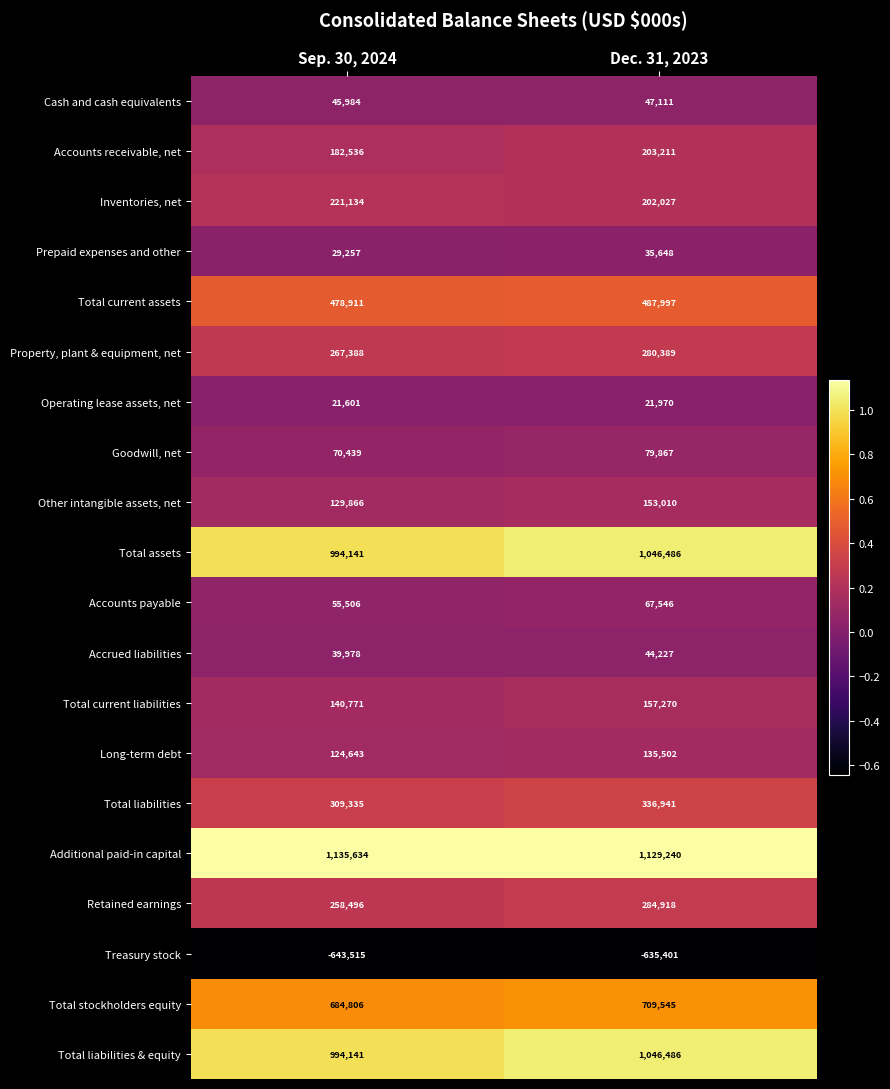

What is the difference between the highest and lowest values at Dec. 31, 2023?

1764641